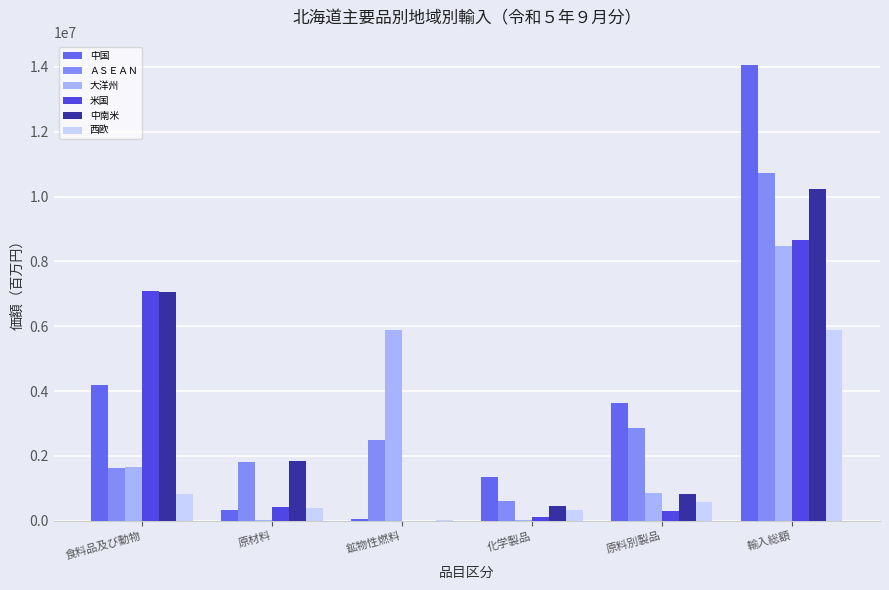

What is the total value across all series at 輸入総額?

58027797